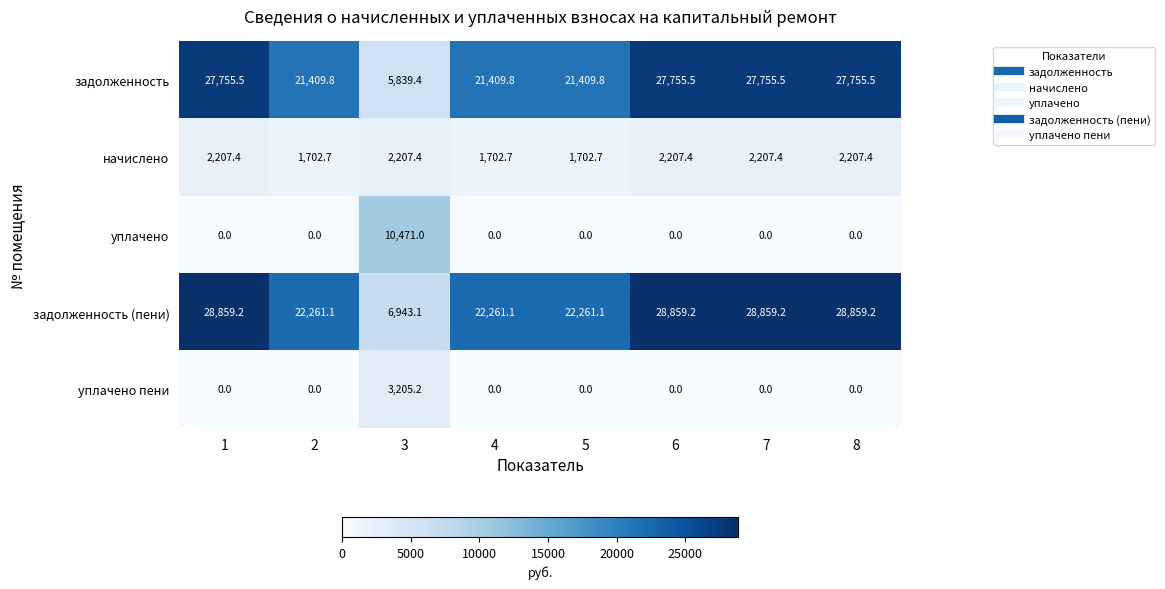

What is the highest value of the задолженность (пени) series?

28859.2